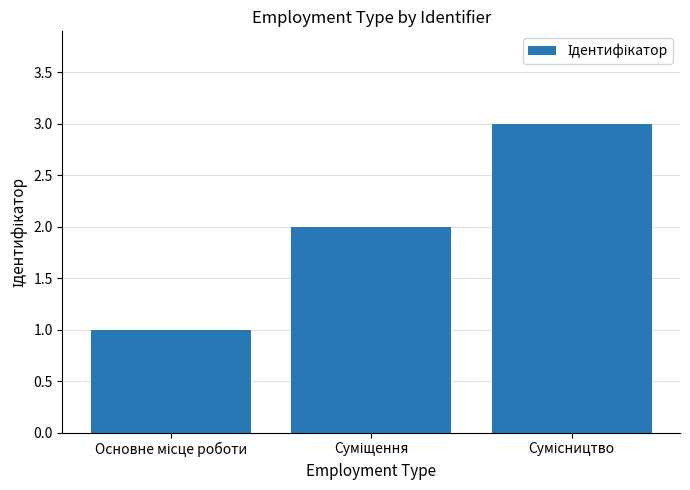

Reading right to left, what are all the values shown in this chart?

3	2	1